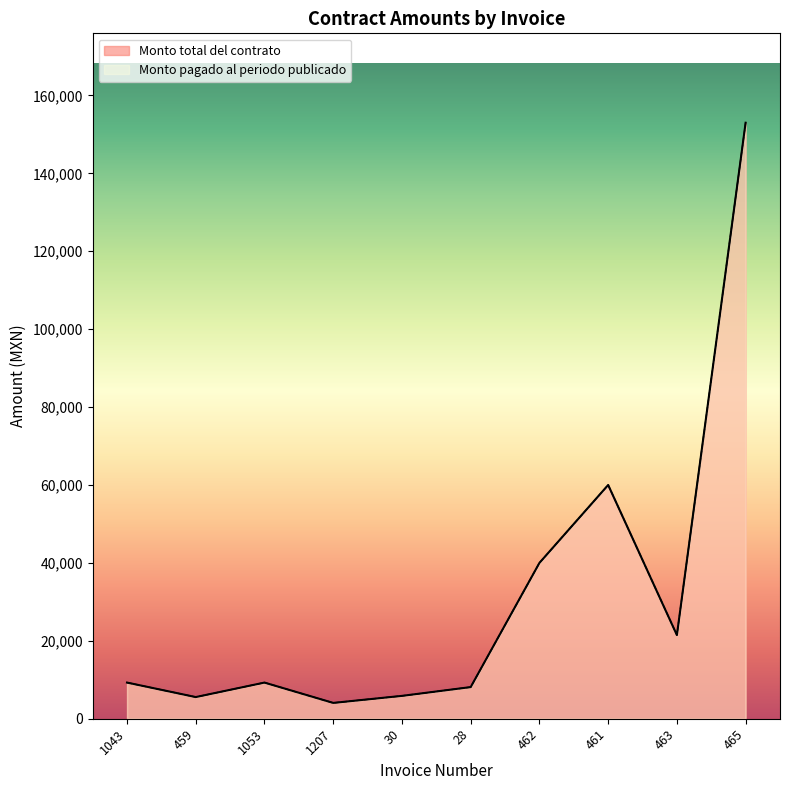

Between 1043 and 1207, which series saw the biggest shift?

Monto total del contrato